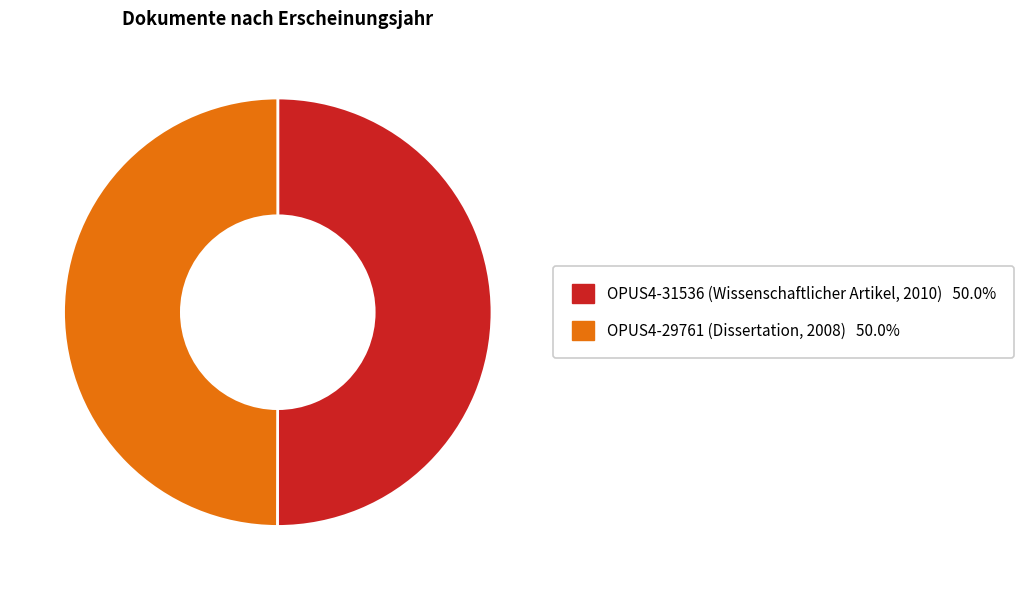

How many segments does this pie chart have?

2